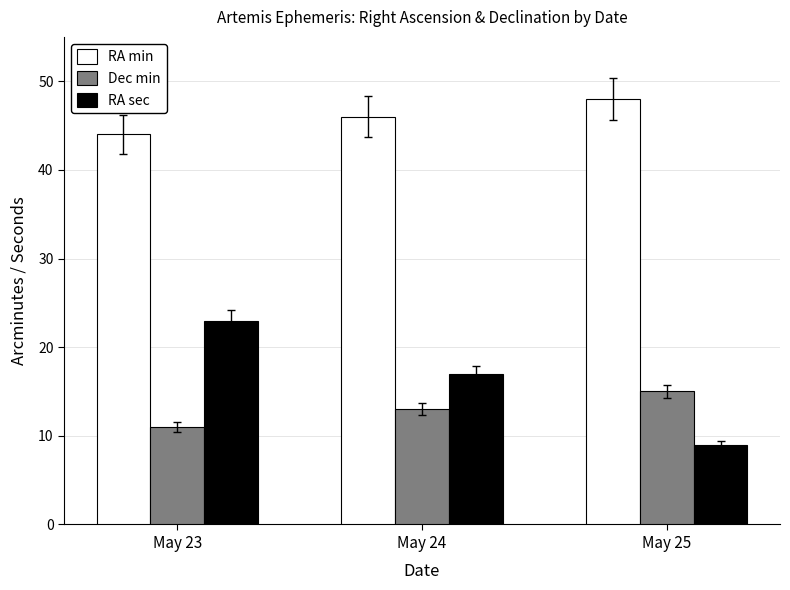

What is the value of the RA min bar at the 2nd from the left?

46